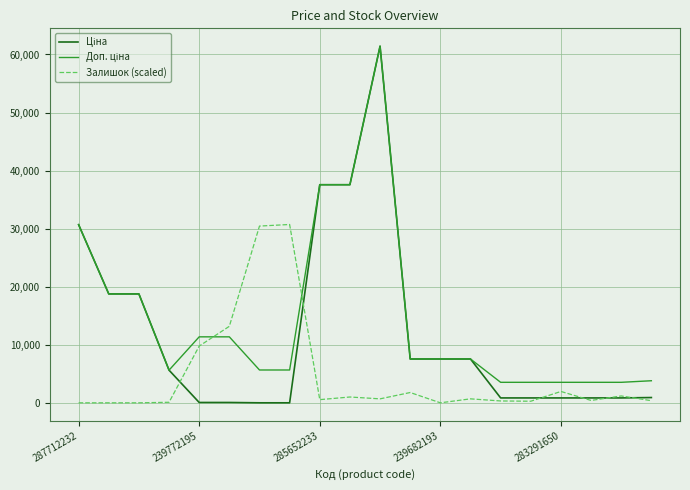

How many lines are shown in the chart?

3